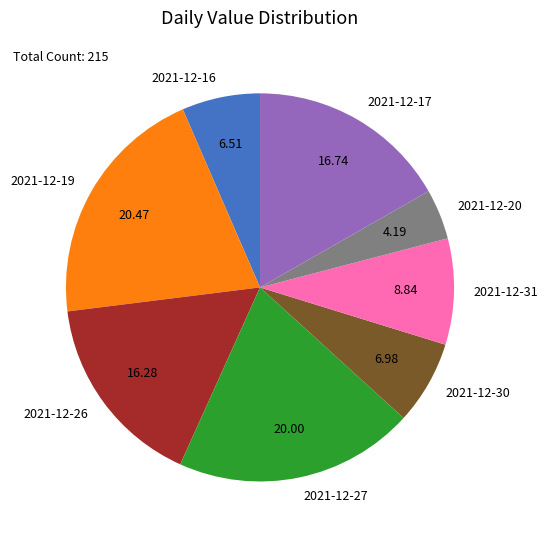

Approximately how many times larger is the value at 2021-12-31 compared to 2021-12-19?

0.4